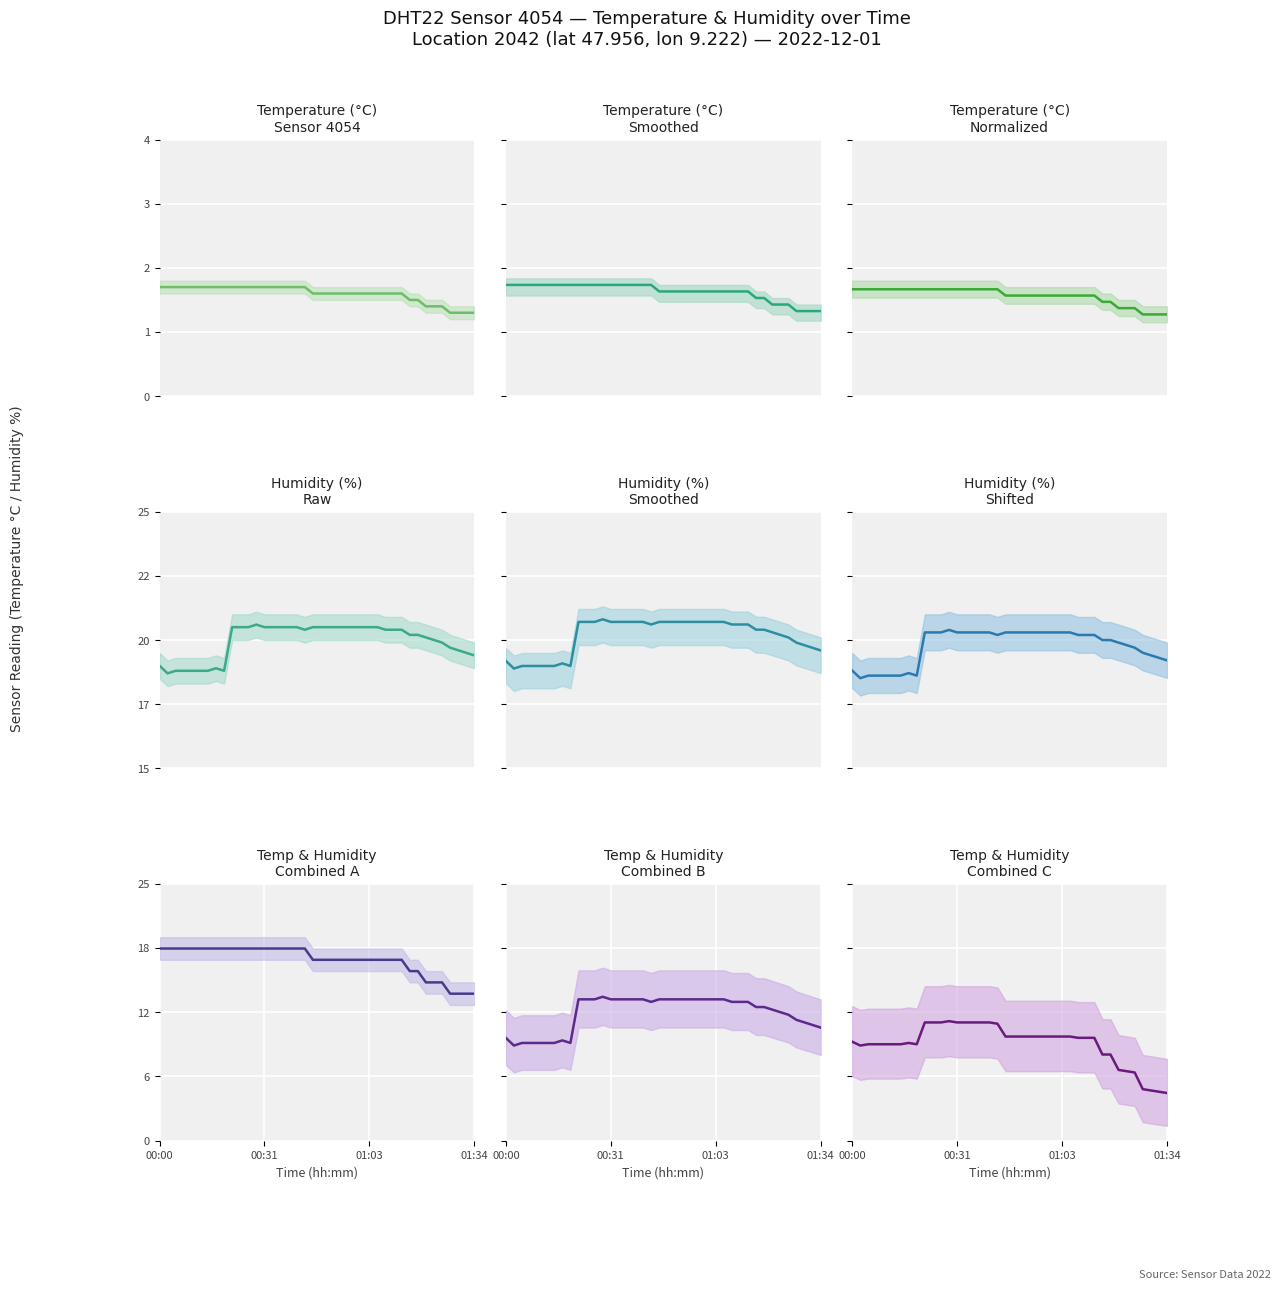

At how many categories does at least one series exceed 17?

40